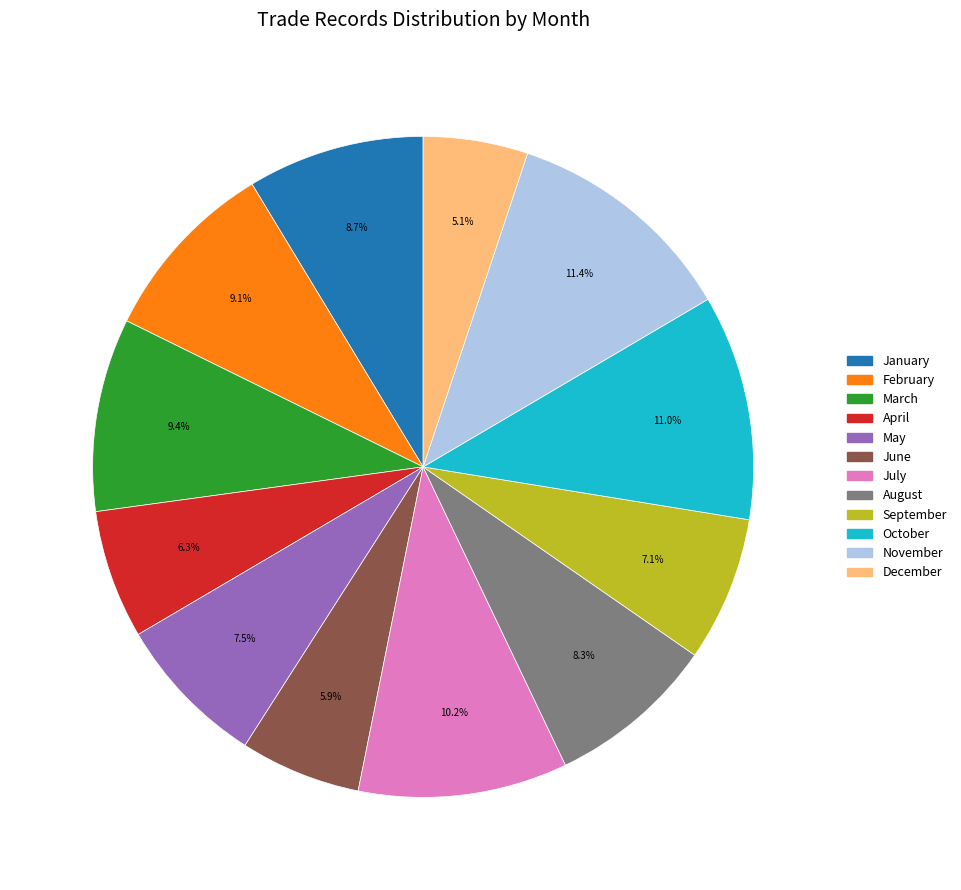

Approximately how many times larger is the value at May compared to April?

1.2